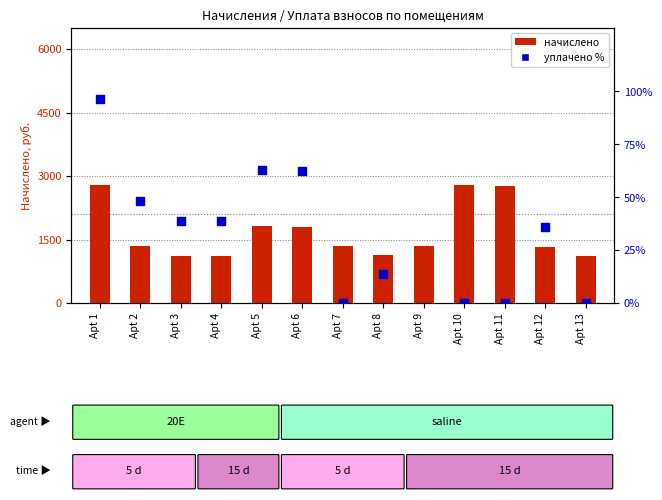

What is the total value across all series at Apt 8?

1144.8